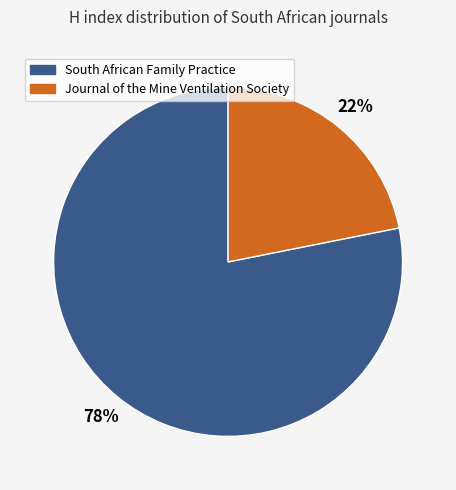

Which category has the biggest portion of the pie?

South African Family Practice